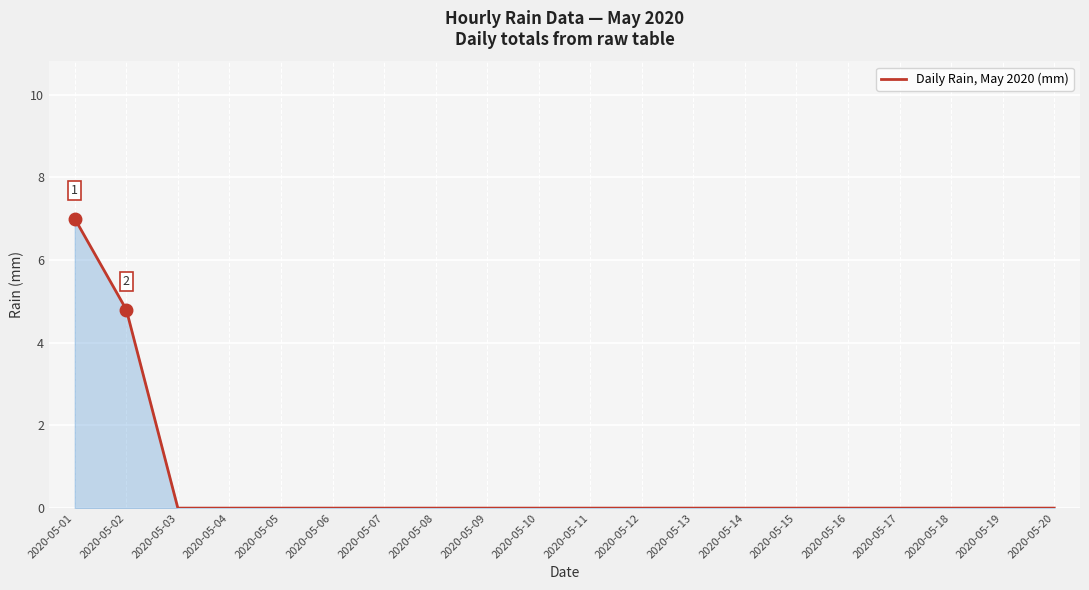

The value at 2020-05-20 is -2.6. True or false?

False